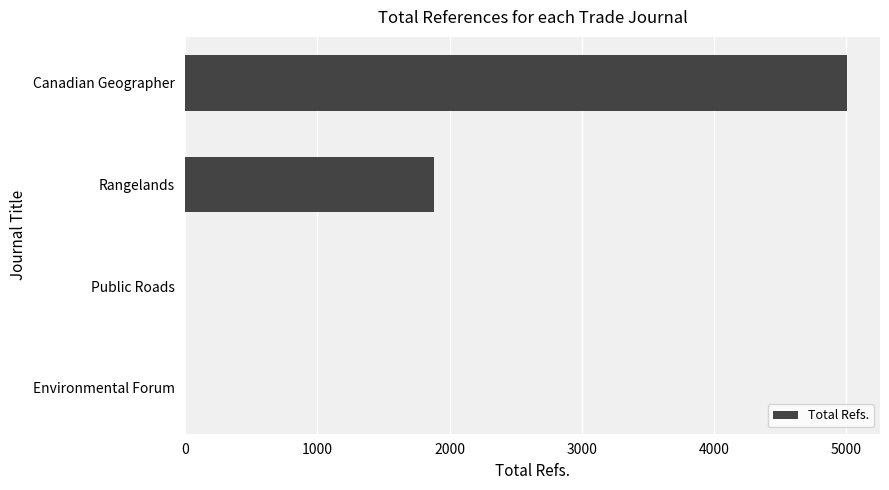

Reading top to bottom, what are all the values shown in this chart?

Canadian Geographer=5004	Rangelands=1881	Public Roads=0	Environmental Forum=0